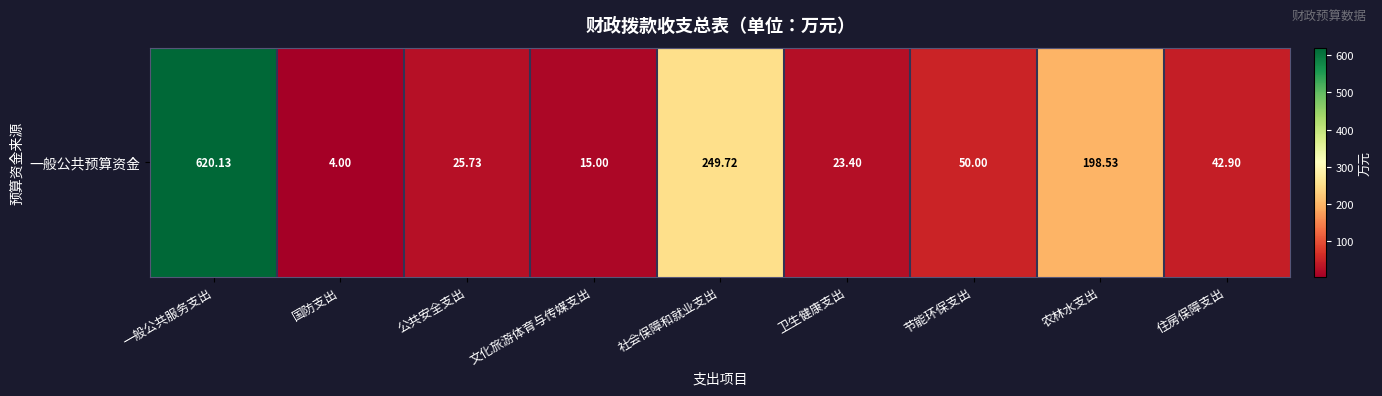

At which category does the chart reach its peak across all series?

一般公共服务支出